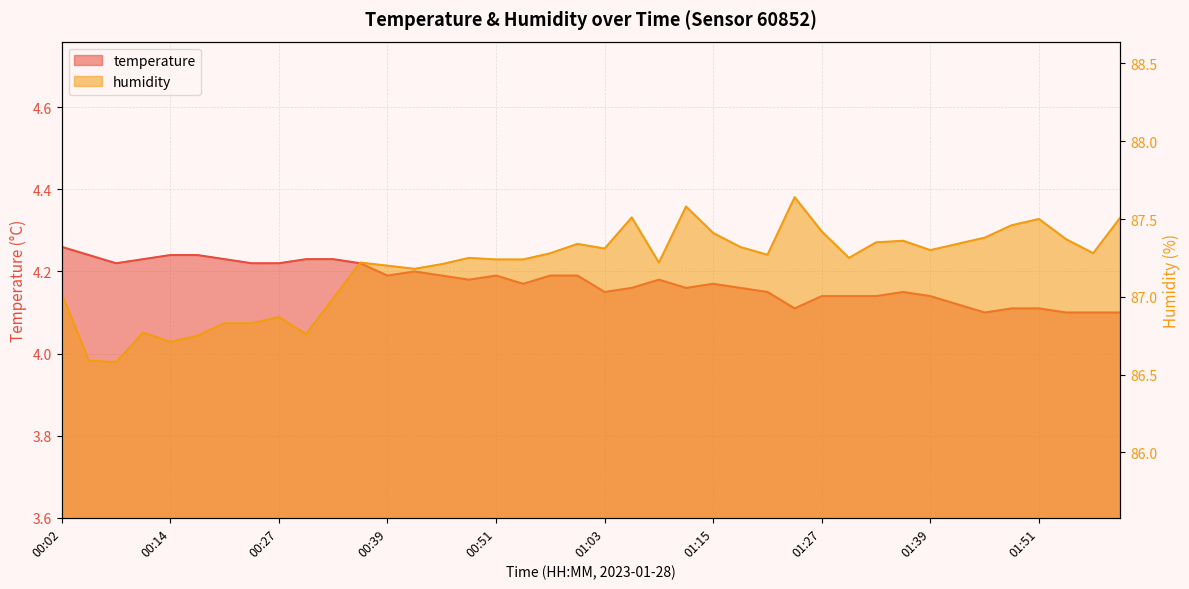

True or false: humidity has a value of 87.3 at 01:21.

True